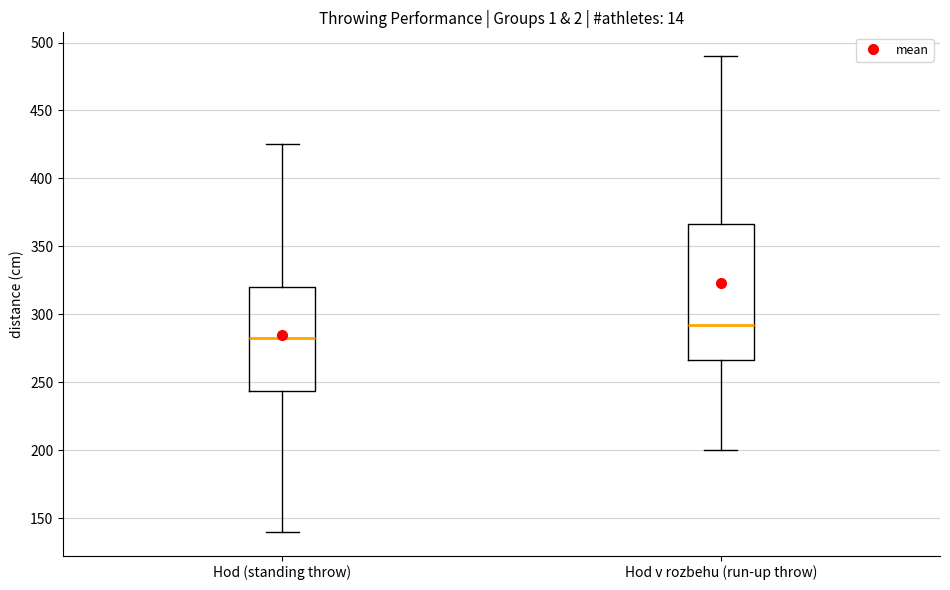

Reading left to right, transcribe this box plot: for each box, give where its median line is, the range the box spans, and where its two whiskers end, as read against the y-axis. The values are not printed on the chart, so give them approximately, as read against the axis.

Hod (standing throw): median 285, box 245 to 320, whiskers 140 to 425
Hod v rozbehu (run-up throw): median 295, box 265 to 365, whiskers 200 to 490